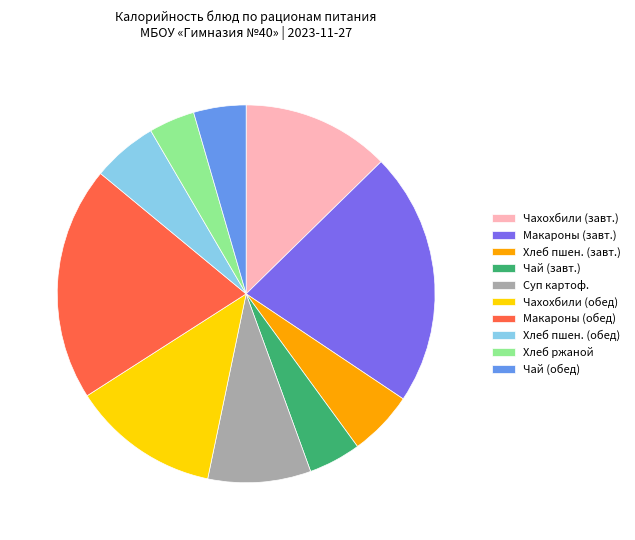

Which slice is the largest?

Макароны (завт.)